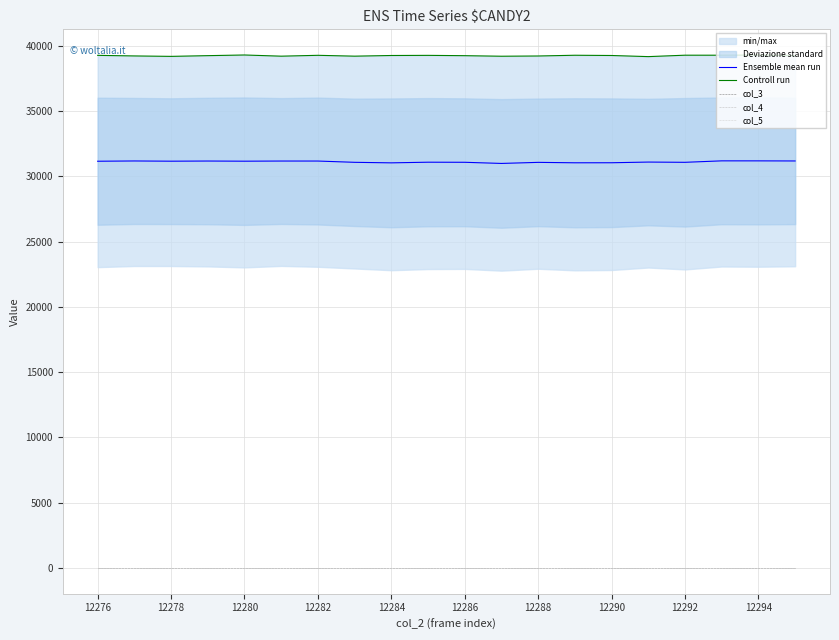

Which series changed the most between 12278 and 16?

Ensemble mean run